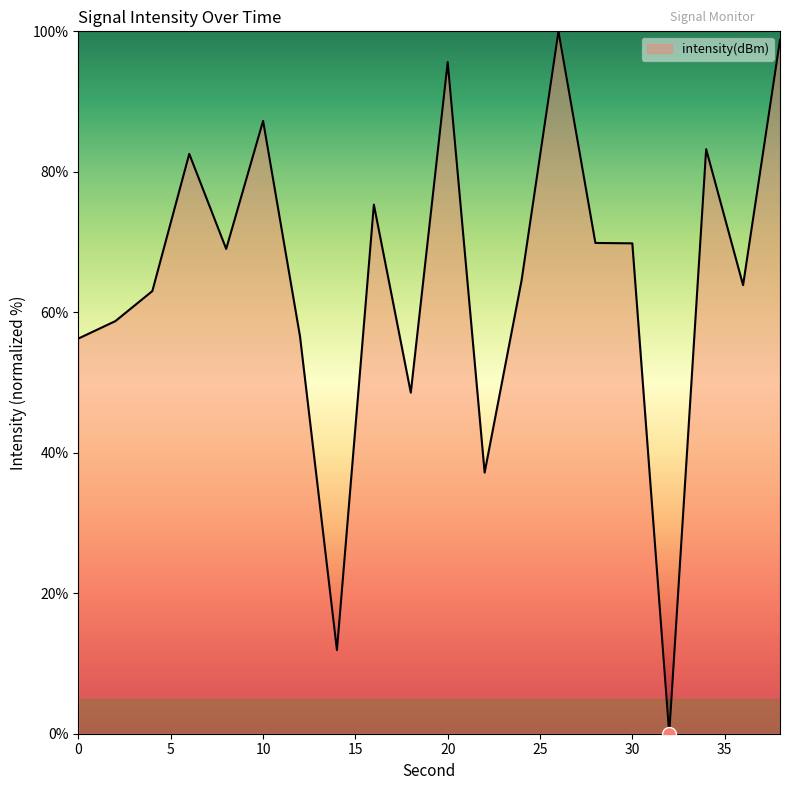

What is the greatest value displayed?

100.0